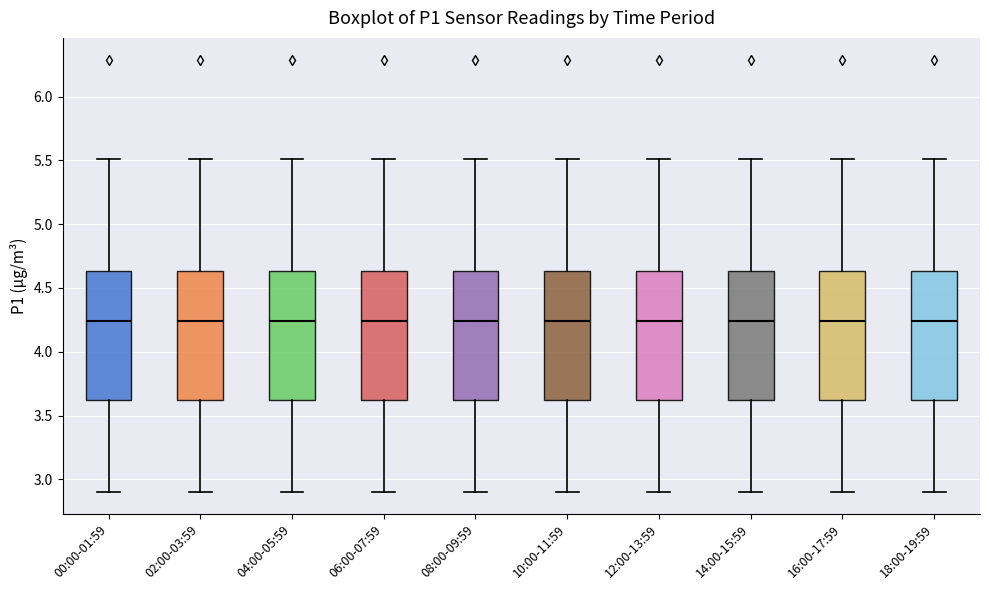

Reading left to right, read every box against the y-axis: the position of its median line, the range the box covers, and the ends of its whiskers. The values are not printed on the chart, so give them approximately, as read against the axis.

00:00-01:59: median 4.25, box 3.65 to 4.65, whiskers 2.90 to 5.50
02:00-03:59: median 4.25, box 3.65 to 4.65, whiskers 2.90 to 5.50
04:00-05:59: median 4.25, box 3.65 to 4.65, whiskers 2.90 to 5.50
06:00-07:59: median 4.25, box 3.65 to 4.65, whiskers 2.90 to 5.50
08:00-09:59: median 4.25, box 3.65 to 4.65, whiskers 2.90 to 5.50
10:00-11:59: median 4.25, box 3.65 to 4.65, whiskers 2.90 to 5.50
12:00-13:59: median 4.25, box 3.65 to 4.65, whiskers 2.90 to 5.50
14:00-15:59: median 4.25, box 3.65 to 4.65, whiskers 2.90 to 5.50
16:00-17:59: median 4.25, box 3.65 to 4.65, whiskers 2.90 to 5.50
18:00-19:59: median 4.25, box 3.65 to 4.65, whiskers 2.90 to 5.50